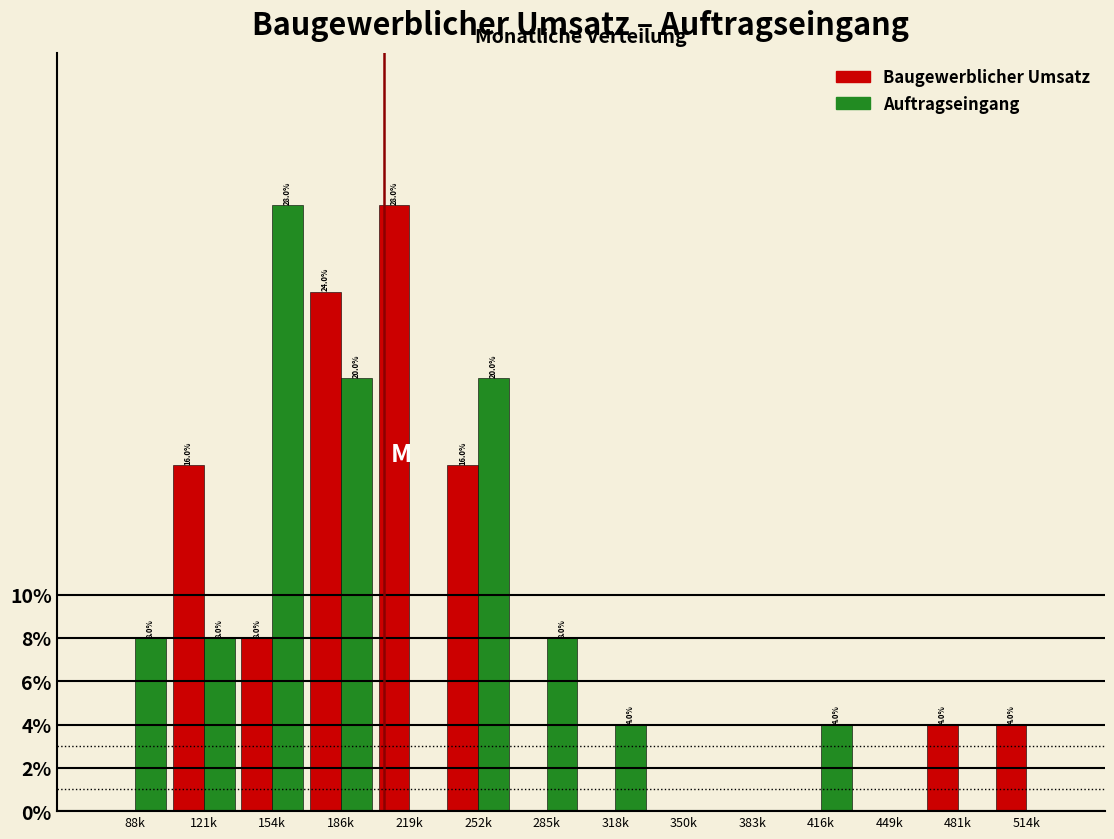

Reading left to right, extract all data points from this chart.

Baugewerblicher Umsatz: 88k=0.0	121k=16.0	154k=8.0	186k=24.0	219k=28.0	252k=16.0	285k=0.0	318k=0.0	350k=0.0	383k=0.0	416k=0.0	449k=0.0	481k=4.0	514k=4.0
Auftragseingang: 88k=8.0	121k=8.0	154k=28.0	186k=20.0	219k=0.0	252k=20.0	285k=8.0	318k=4.0	350k=0.0	383k=0.0	416k=4.0	449k=0.0	481k=0.0	514k=0.0